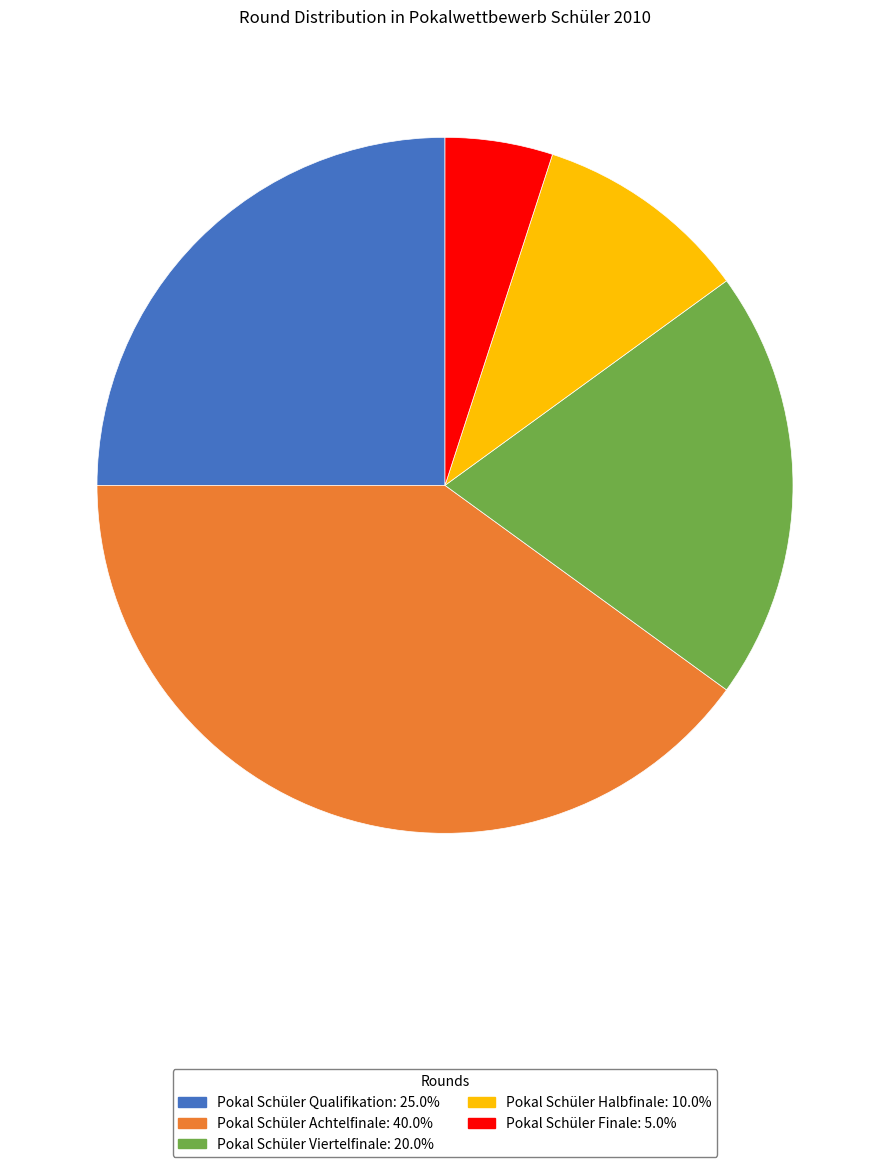

Count the number of slices in the pie.

5